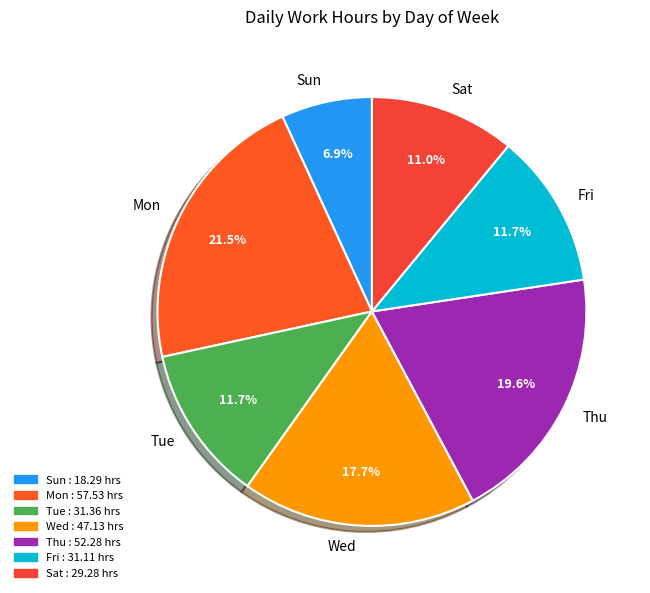

Approximately how many times larger is the value at Thu compared to Mon?

0.9